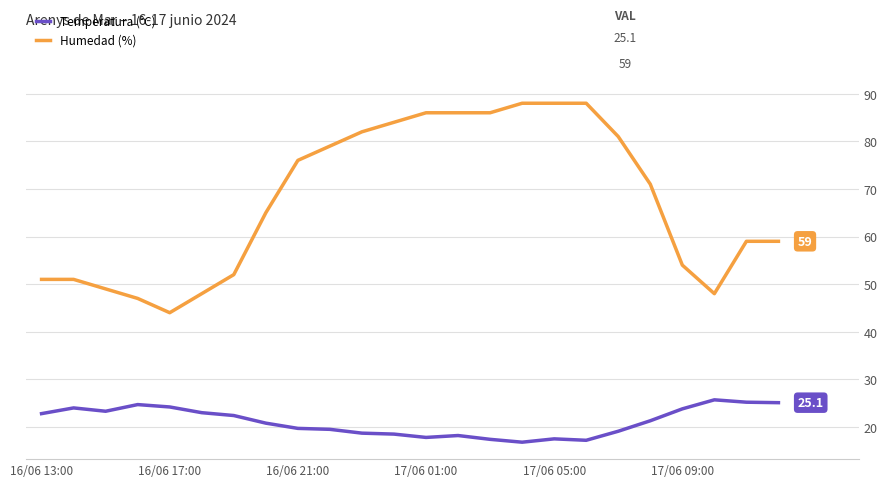

What is the sum of all Temperatura (°C) values?

506.7